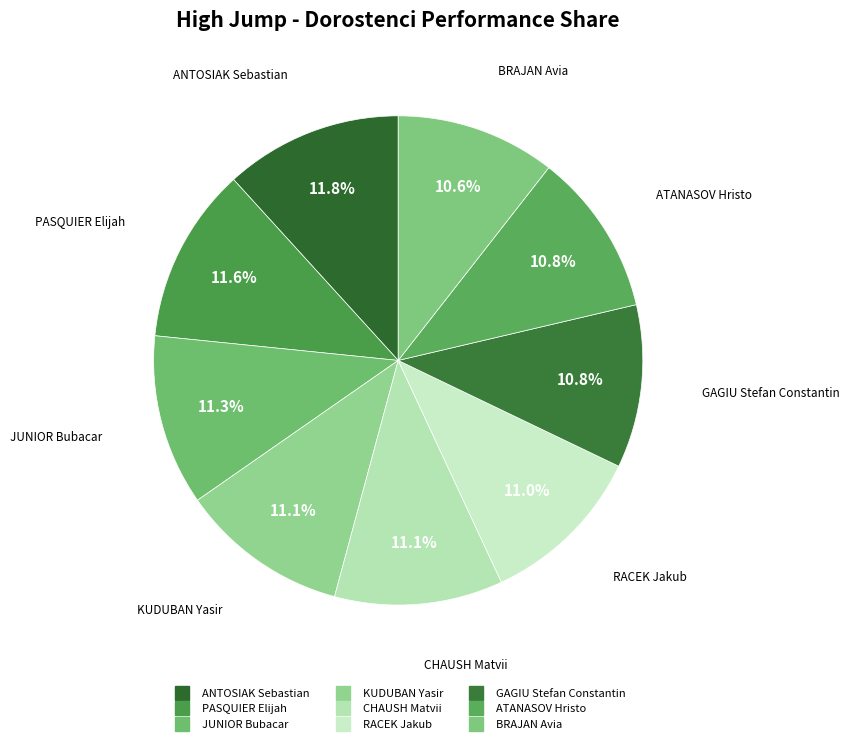

Count the number of slices in the pie.

9